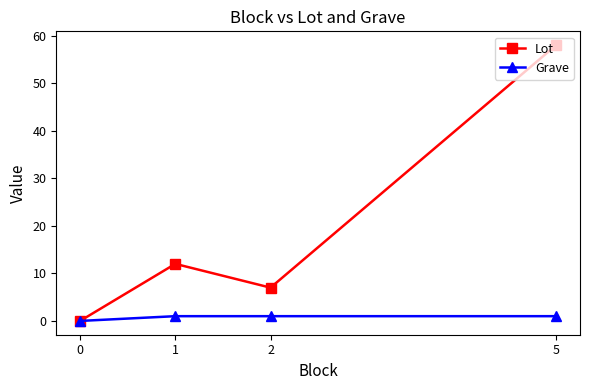

Is it true that Lot equals 78 at 5?

False